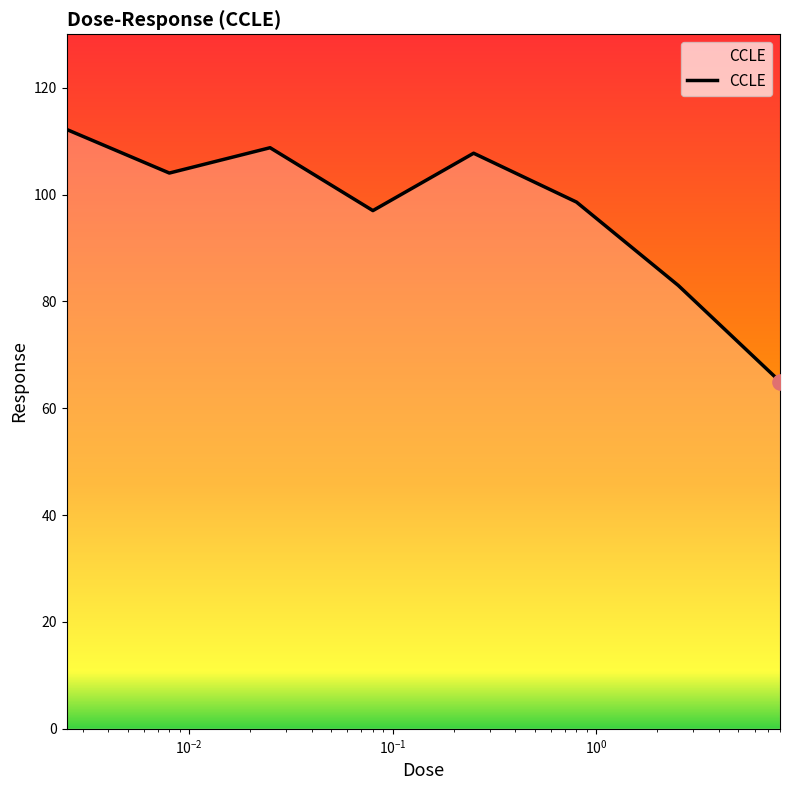

What is the sum of all values?

776.3